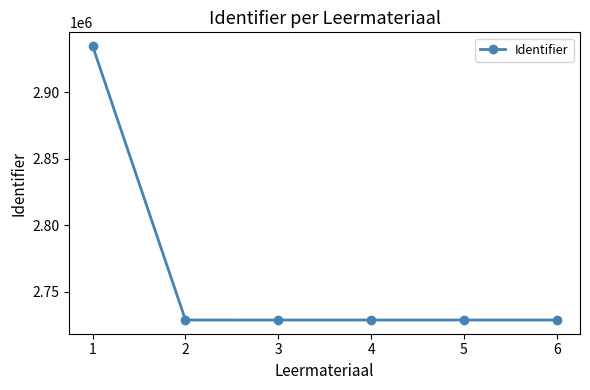

The chart shows a value of 4454778 at 4. True or false?

False